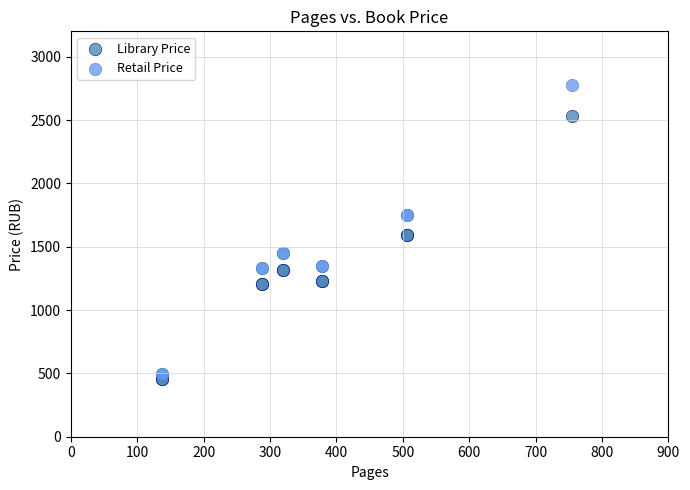

Which series contains the lowest Y value?

Library Price